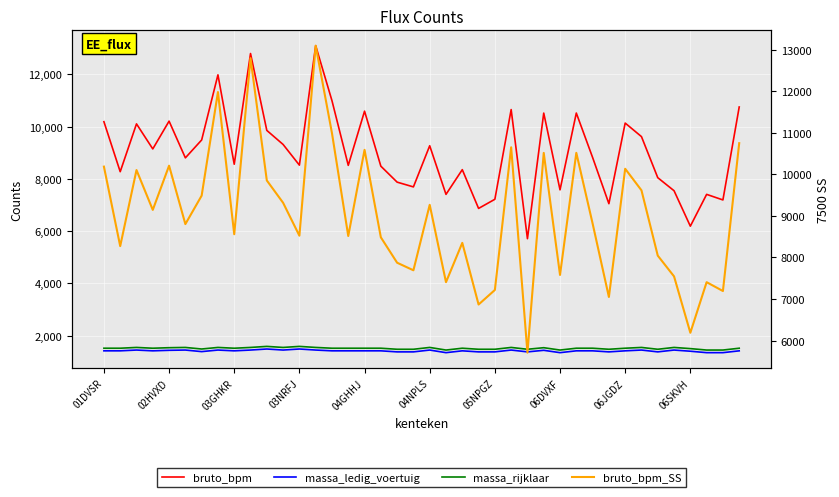

Is it true that massa_rijklaar equals 1545 at 33?

True